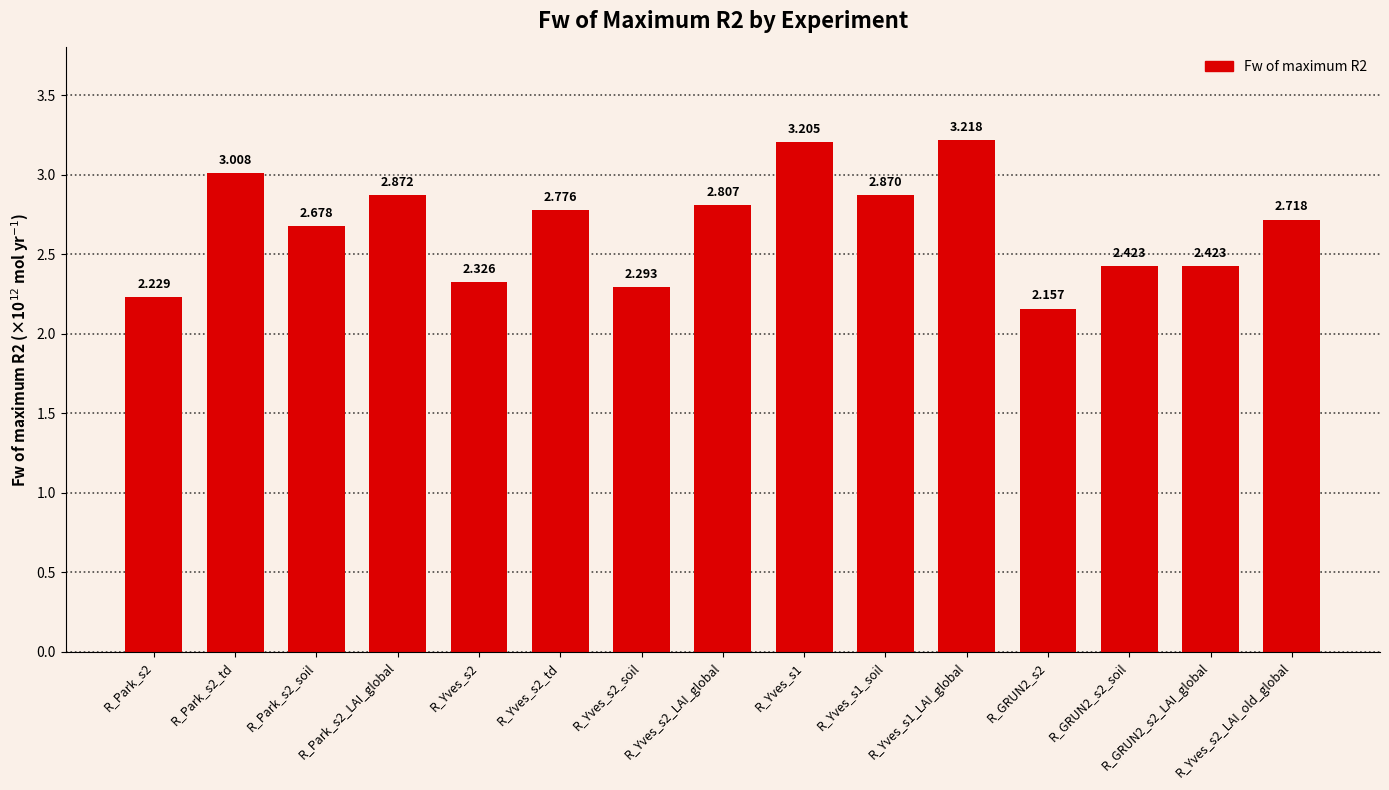

True or false: the data shows 3.0 at R_Park_s2_td.

True